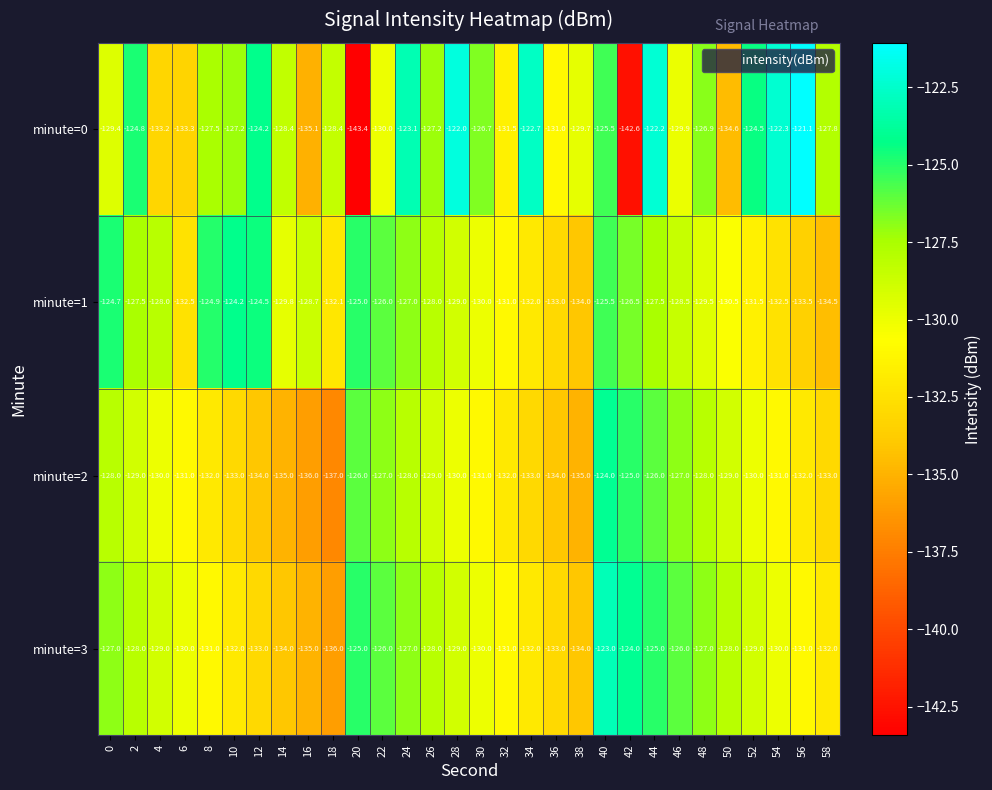

What is the total value across all series at 32?

-525.5